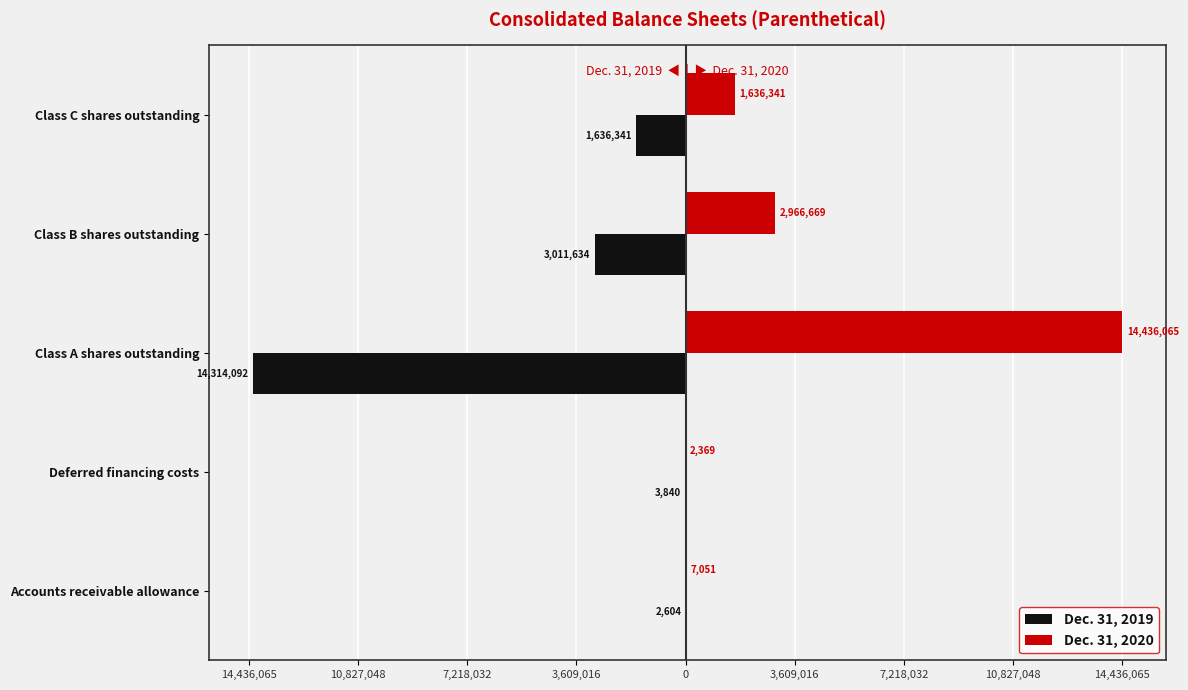

What is the difference between the second highest and minimum values in the Dec. 31, 2020 series?

2964300